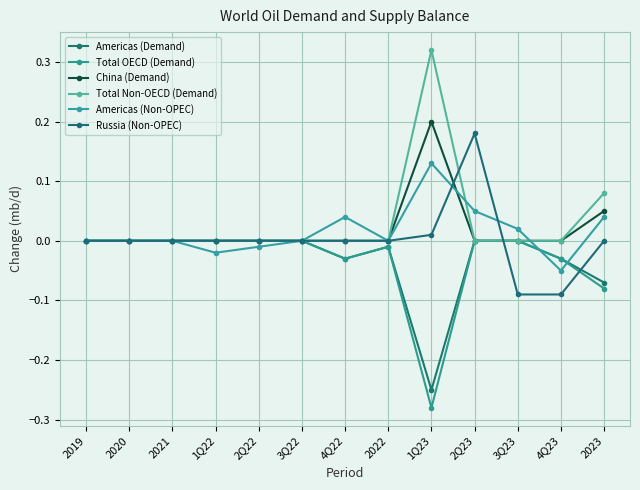

Does the chart have visible grid lines?

Yes